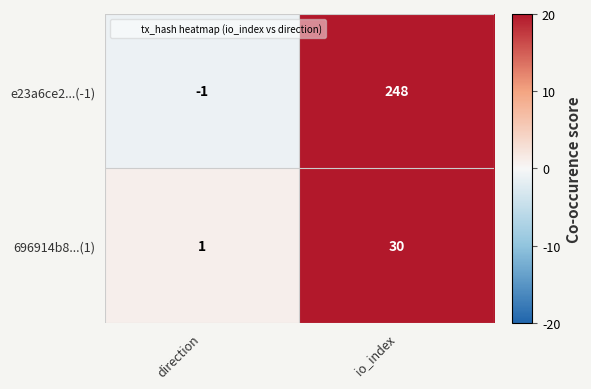

At how many categories does at least one series exceed 161?

1